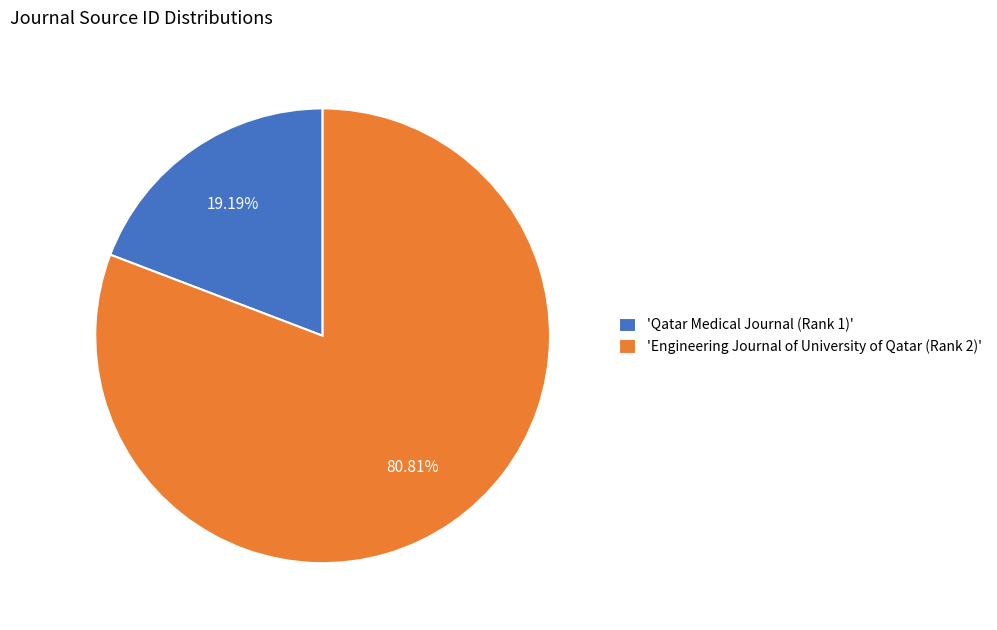

Rank the categories by value from highest to lowest.

'Engineering Journal of University of Qatar (Rank 2)', 'Qatar Medical Journal (Rank 1)'